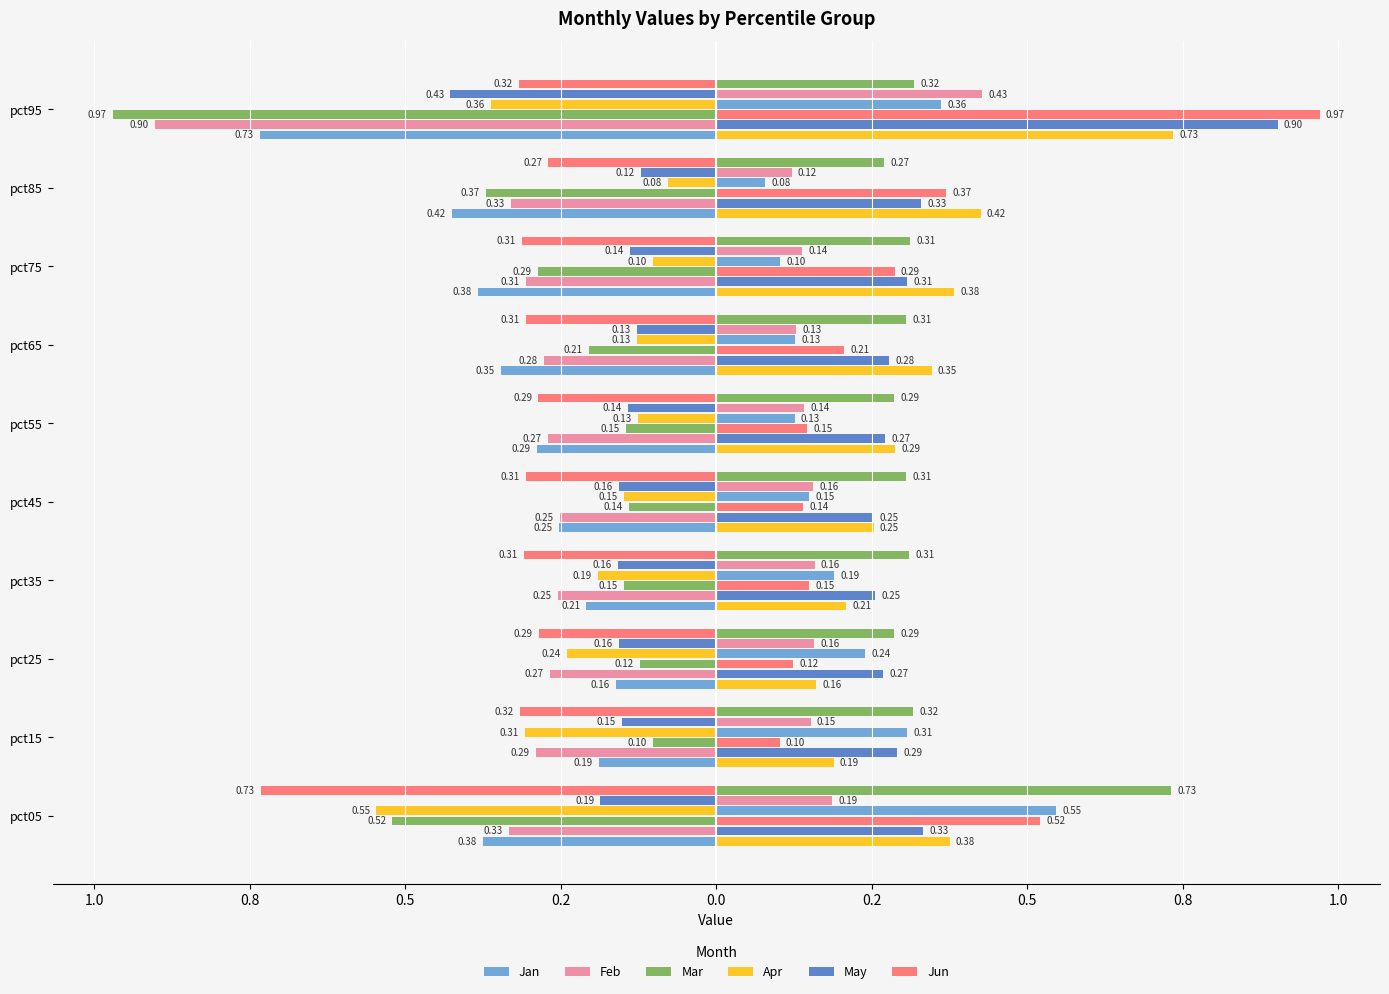

What are all the series names shown in the legend?

Jan, Feb, Mar, Apr, May, Jun